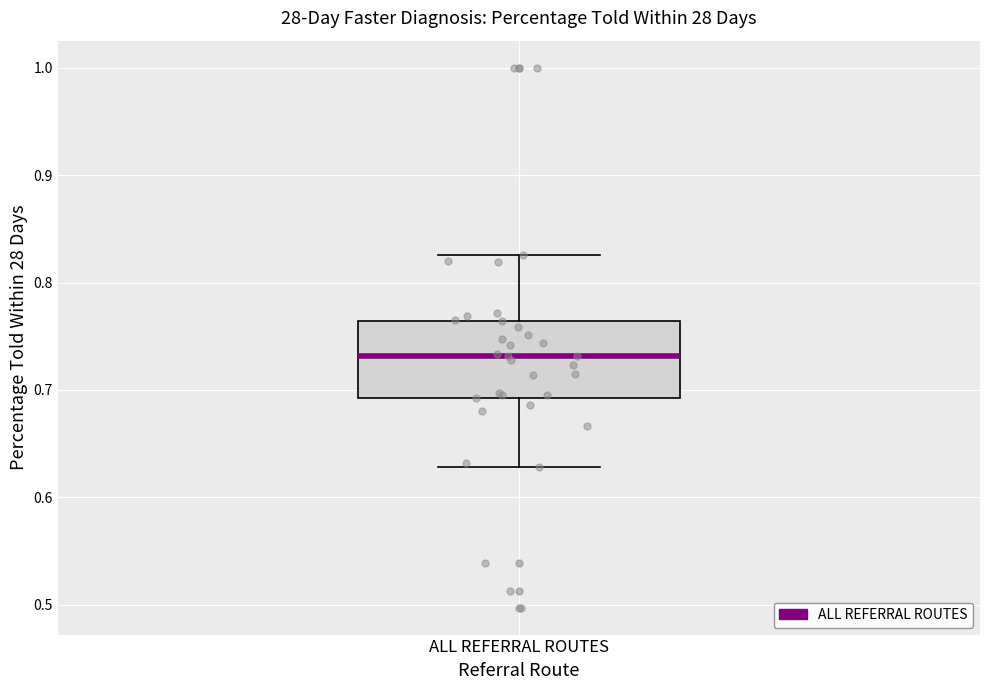

Where does the lower whisker of the box for ALL REFERRAL ROUTES end on the y-axis? The values are not printed on the chart, so give them approximately, as read against the axis.

0.63